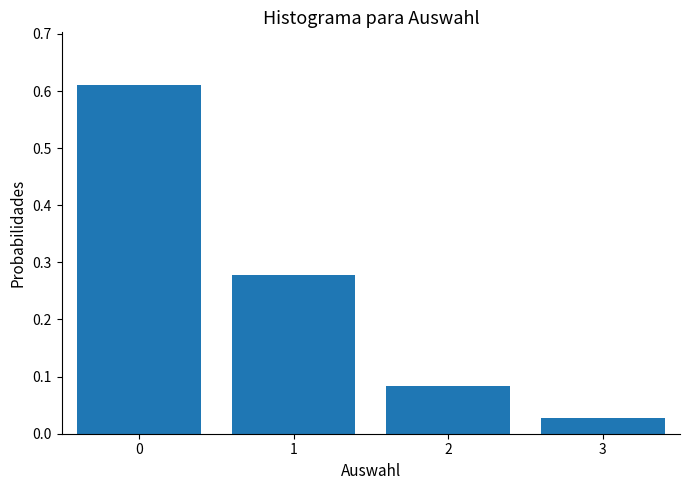

What is the difference between the maximum and second lowest values?

0.5